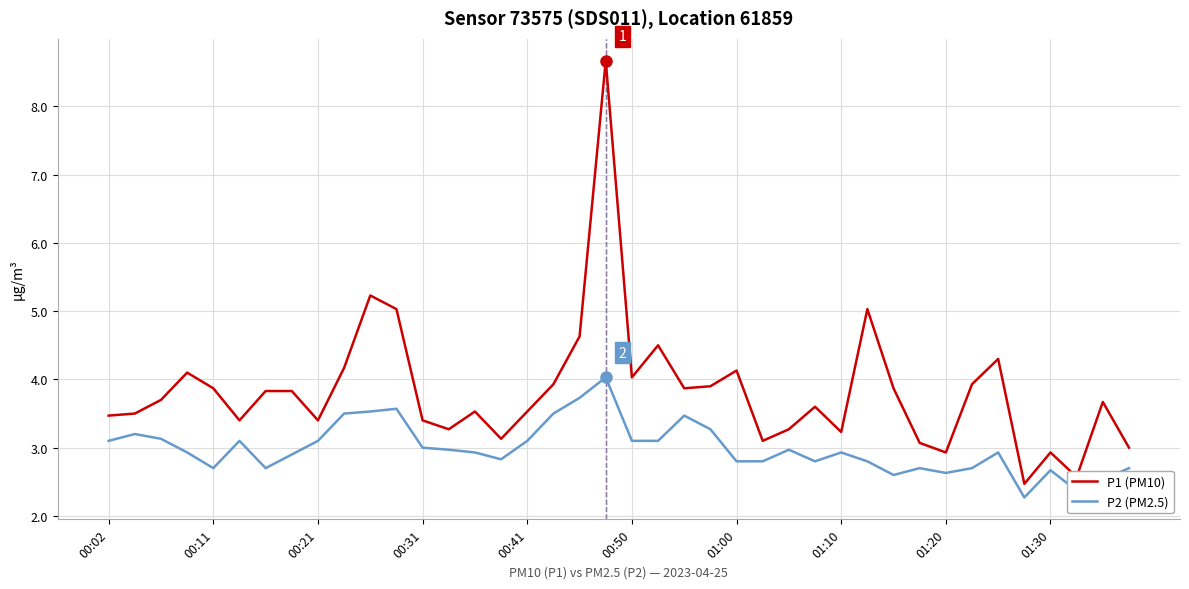

True or false: P1 (PM10) and P2 (PM2.5) cross at least once.

False